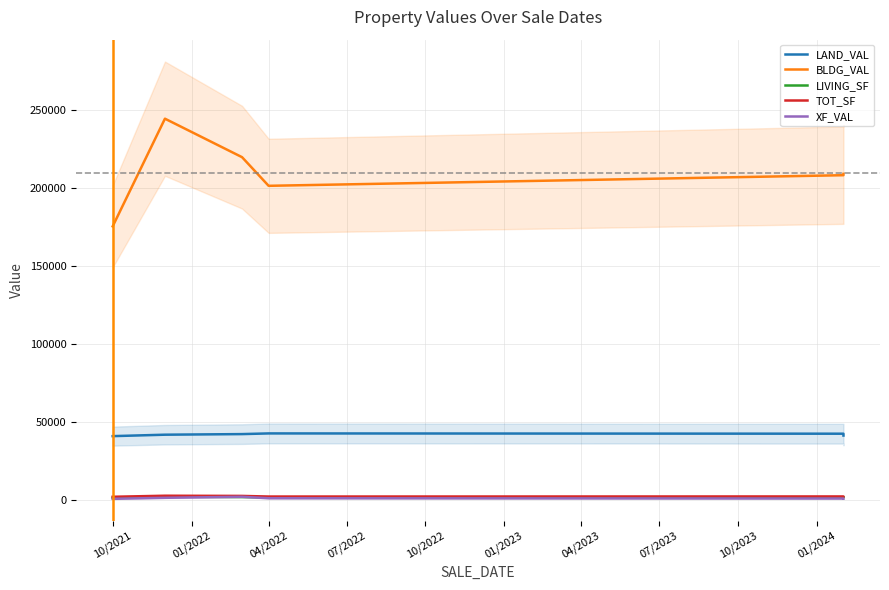

Which series has the widest spread of values?

BLDG_VAL